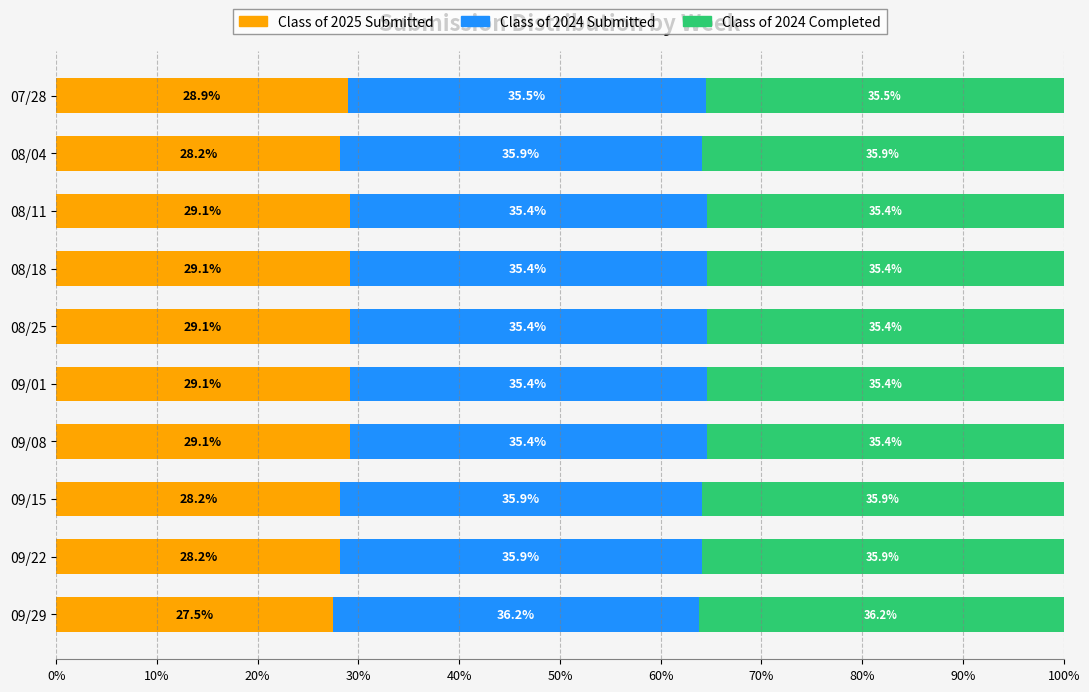

Is it true that Class of 2025 Submitted equals 29.1 at 09/01?

True